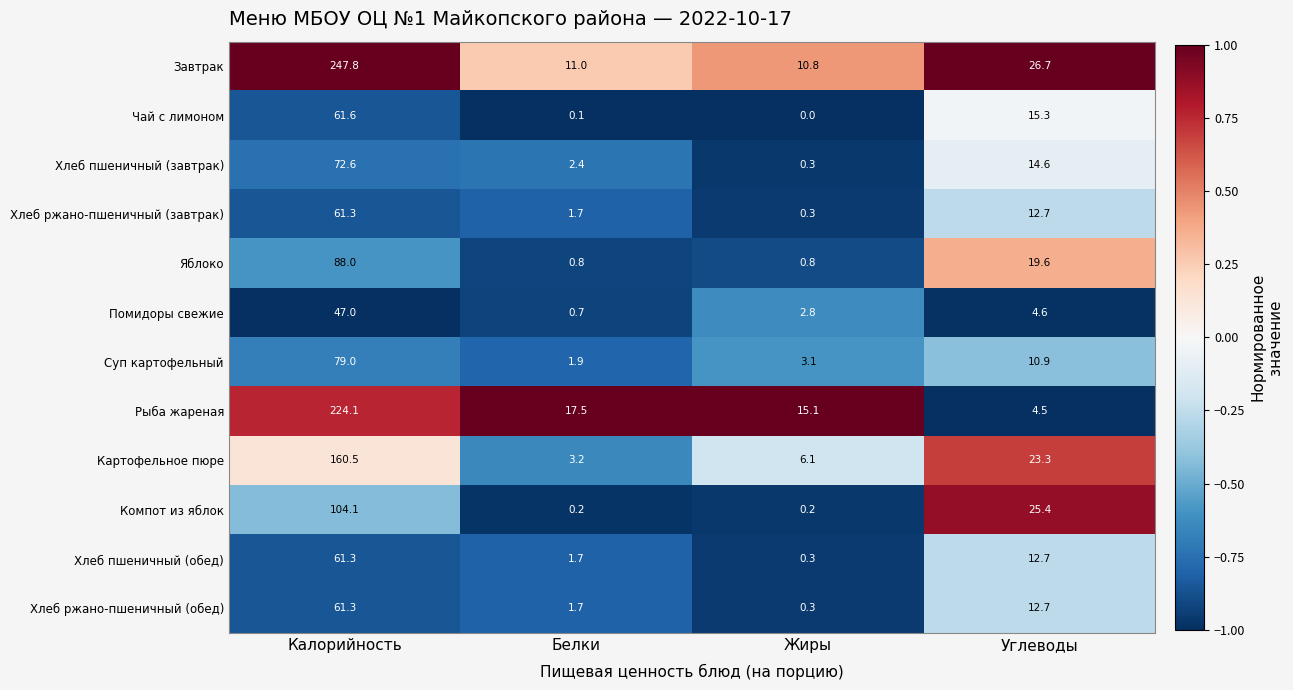

The Картофельное пюре series shows 6.1 at Жиры. True or false?

True